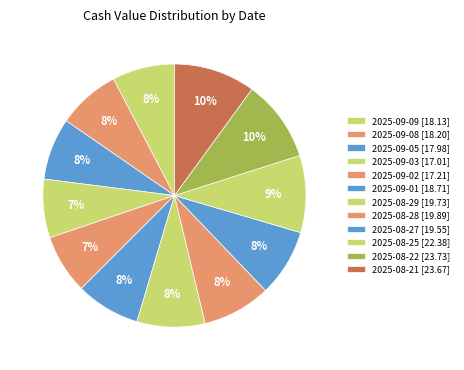

Is it true that 2025-08-29 is 8% of the pie?

True